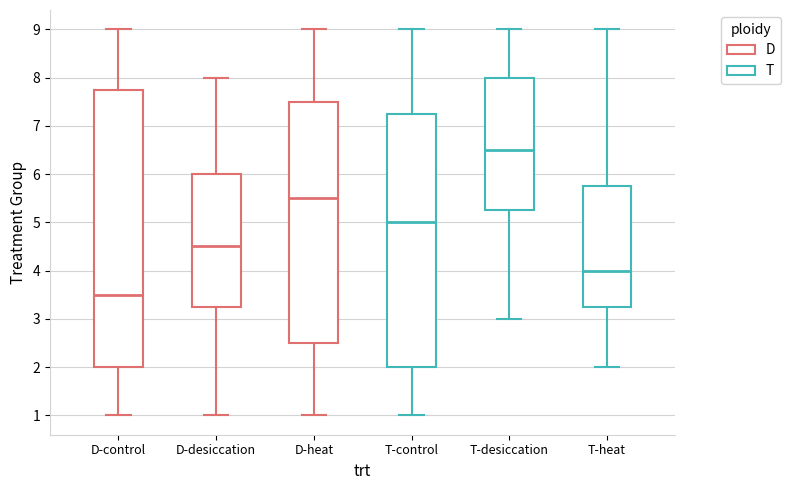

Reading left to right, read every box against the y-axis: the position of its median line, the range the box covers, and the ends of its whiskers. The values are not printed on the chart, so give them approximately, as read against the axis.

D-control: median 3.5, box 2.0 to 7.8, whiskers 1.0 to 9.0
D-desiccation: median 4.5, box 3.3 to 6.0, whiskers 1.0 to 8.0
D-heat: median 5.5, box 2.5 to 7.5, whiskers 1.0 to 9.0
T-control: median 5.0, box 2.0 to 7.3, whiskers 1.0 to 9.0
T-desiccation: median 6.5, box 5.3 to 8.0, whiskers 3.0 to 9.0
T-heat: median 4.0, box 3.3 to 5.8, whiskers 2.0 to 9.0